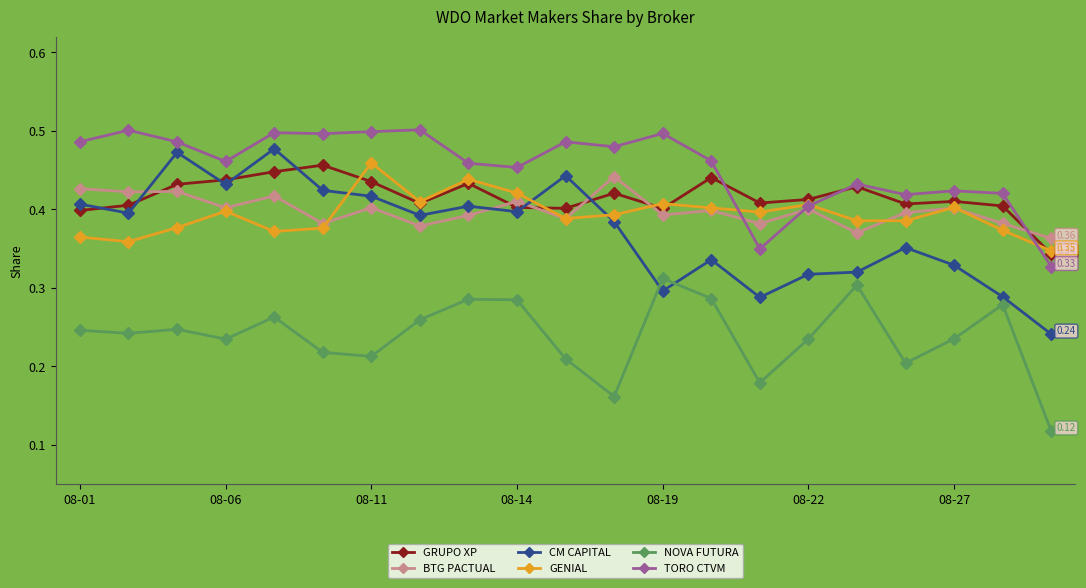

Which series has the largest range (max minus min)?

CM CAPITAL